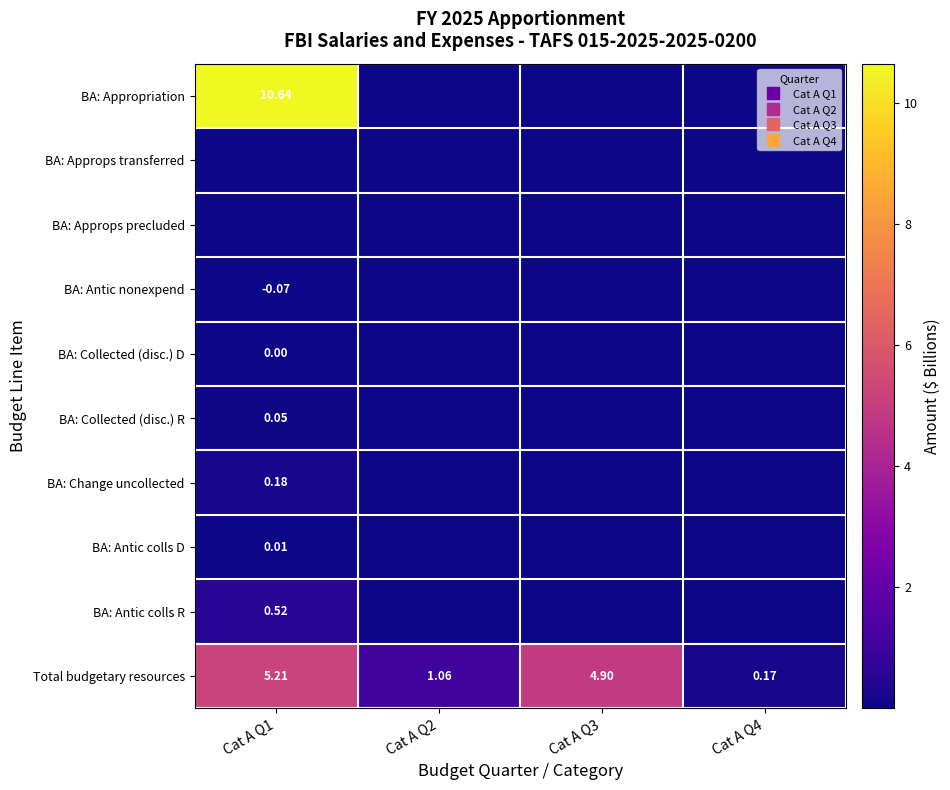

At which label is Total budgetary resources closest to 2?

Cat A Q2